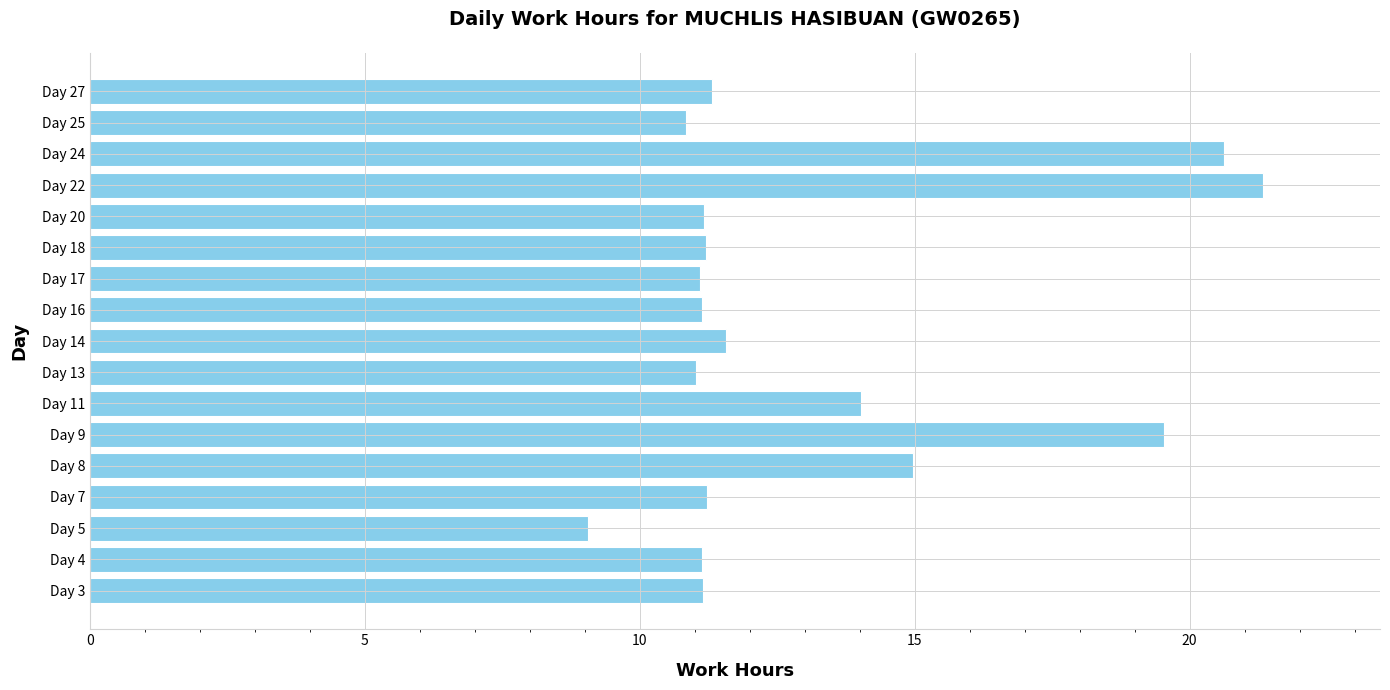

What is the difference between the second highest and second lowest values?

9.8